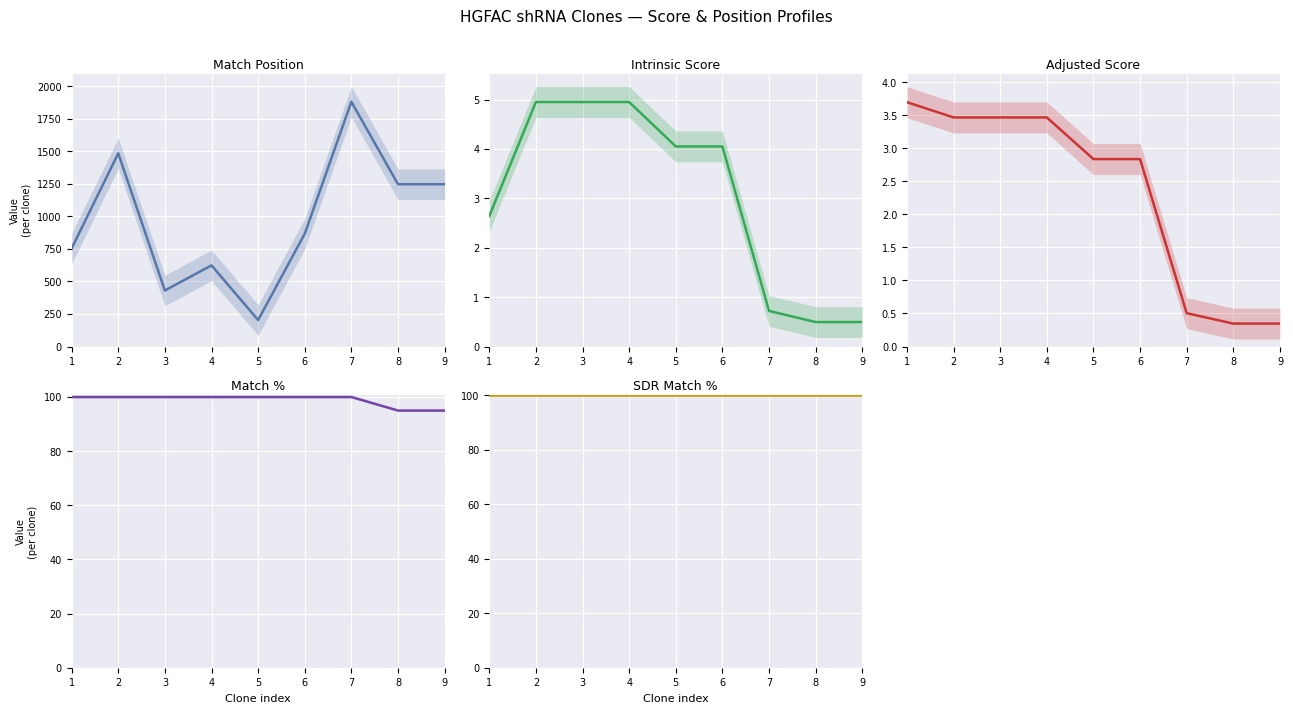

What is the average value of the Adjusted Score series?

2.3